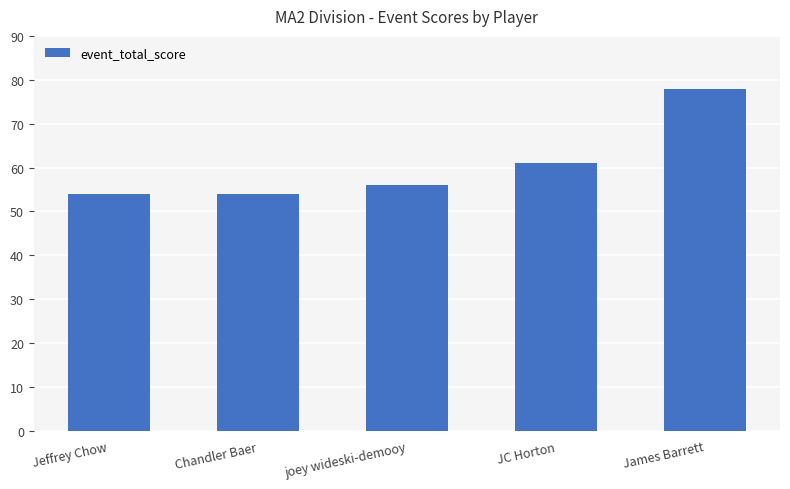

What is the difference between the values at James Barrett and Chandler Baer?

24